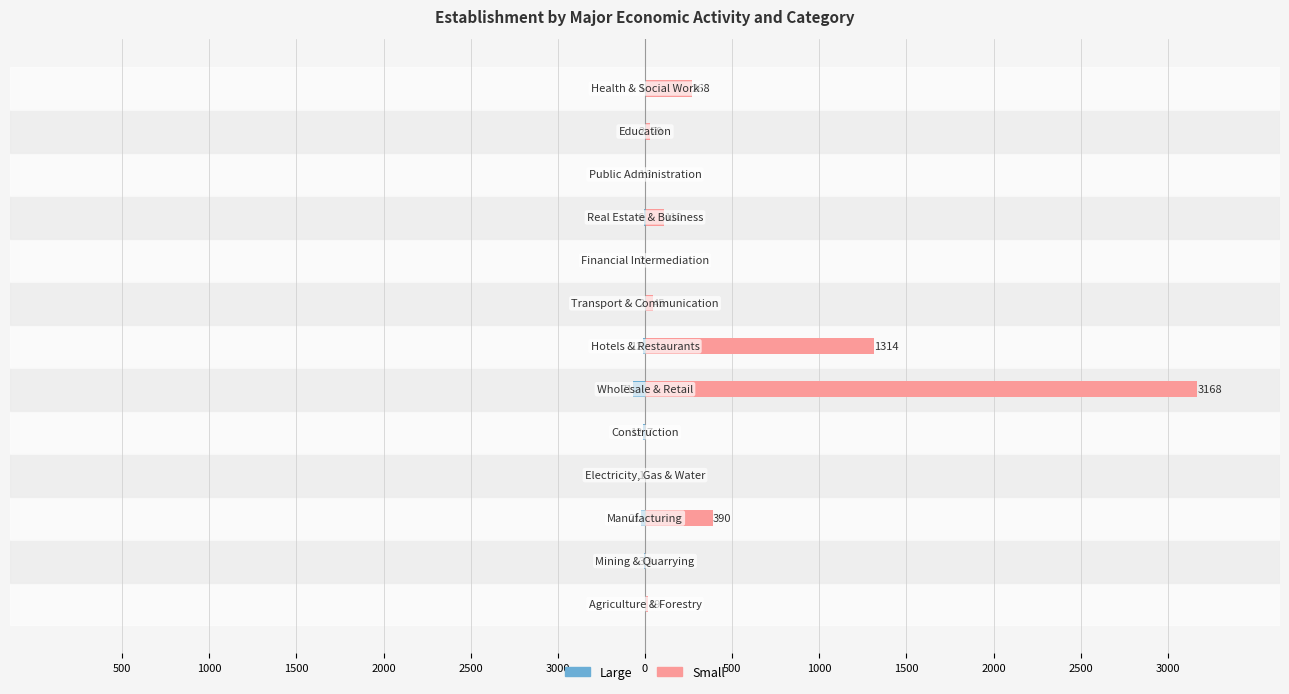

Rank the series by their average value, from highest to lowest.

Small, Large